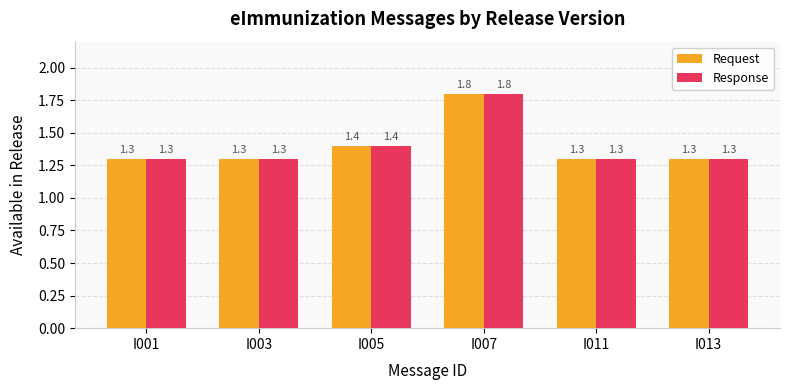

What is the lowest value of the Response series?

1.3